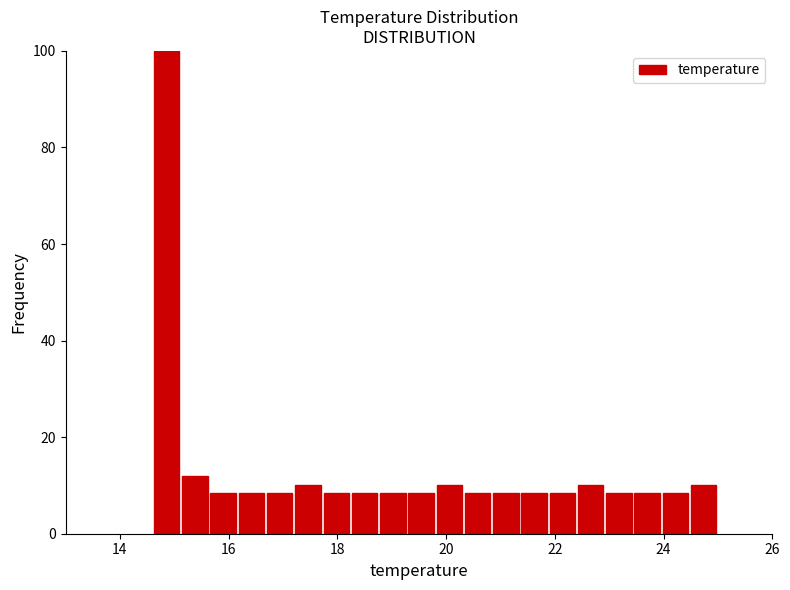

Read against the x-axis, roughly where is the centre of the tallest bar?

14.8